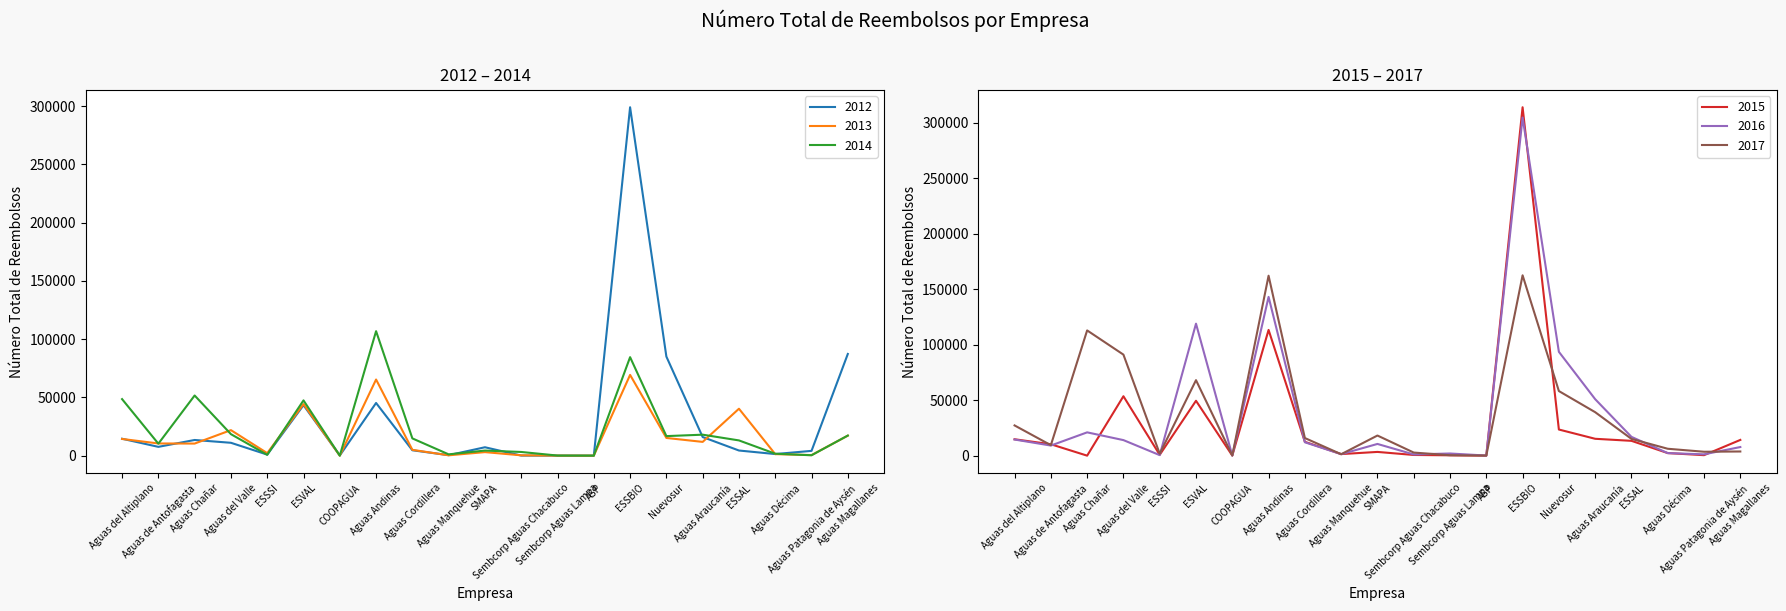

What is the difference between the maximum and minimum values in the 2017 series?

162449